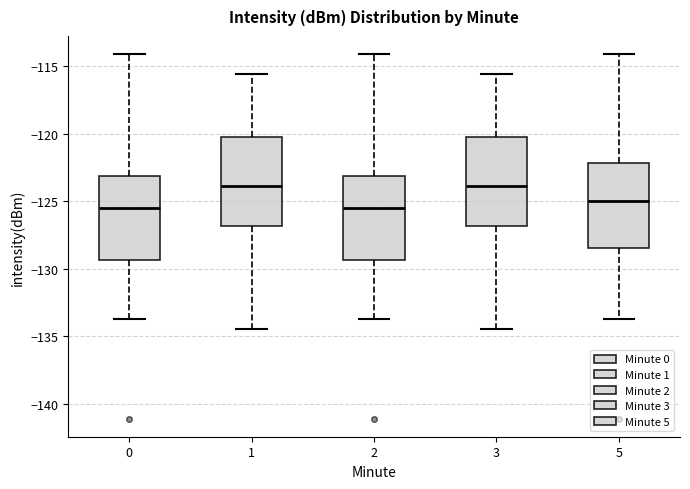

Where does the upper whisker of the box at x = 1 end on the y-axis? The values are not printed on the chart, so give them approximately, as read against the axis.

-115.5